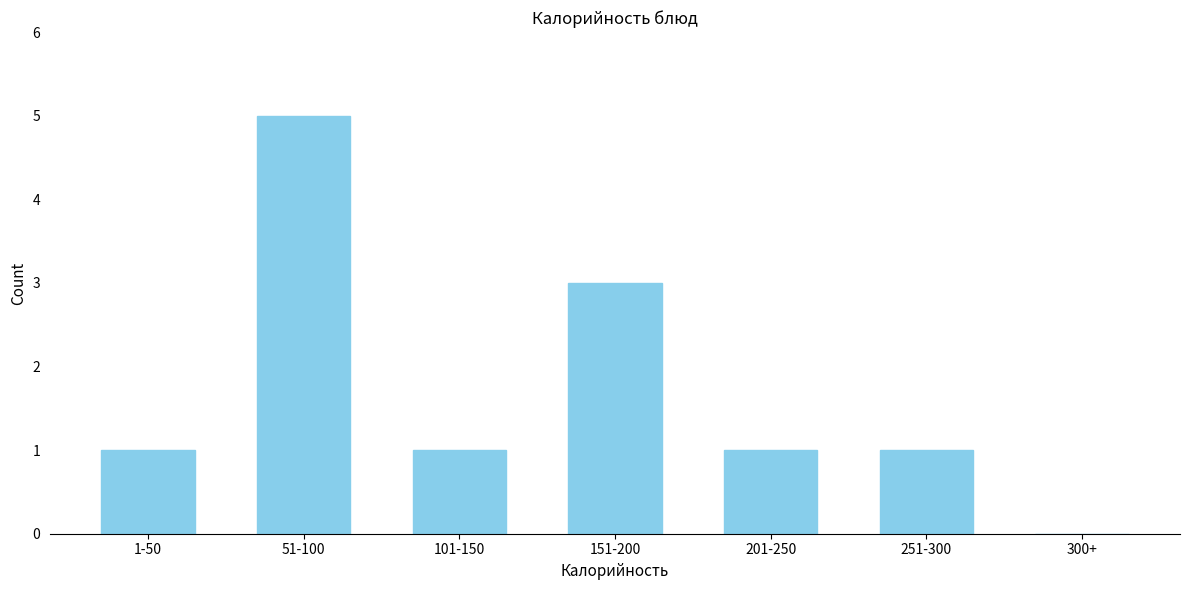

Reading left to right, extract all data points from this chart.

1-50=1	51-100=5	101-150=1	151-200=3	201-250=1	251-300=1	300+=0